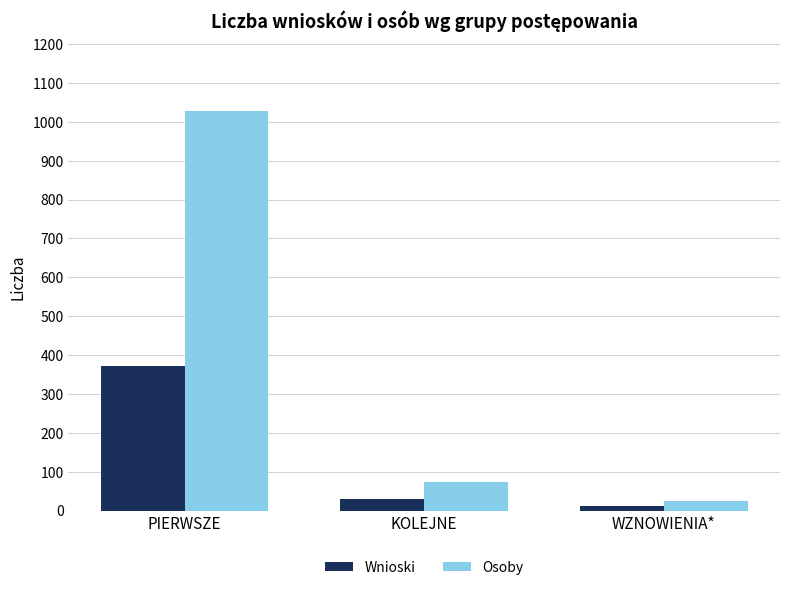

Is it true that Osoby equals 118 at KOLEJNE?

False